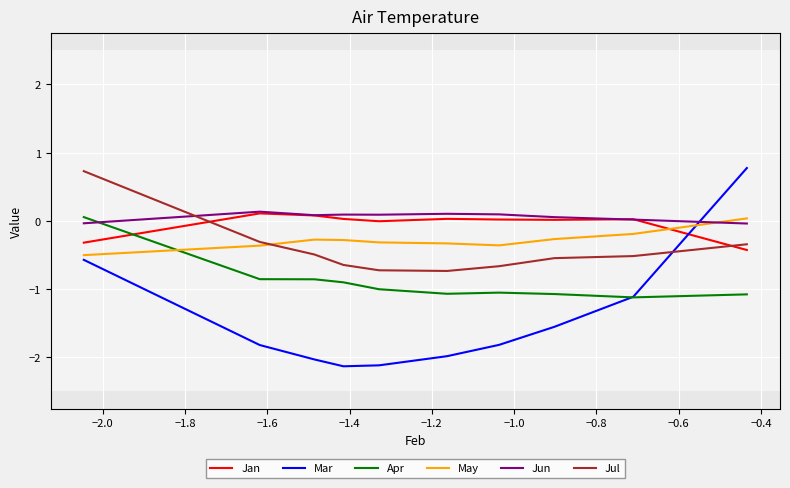

What is the greatest value displayed?

0.8